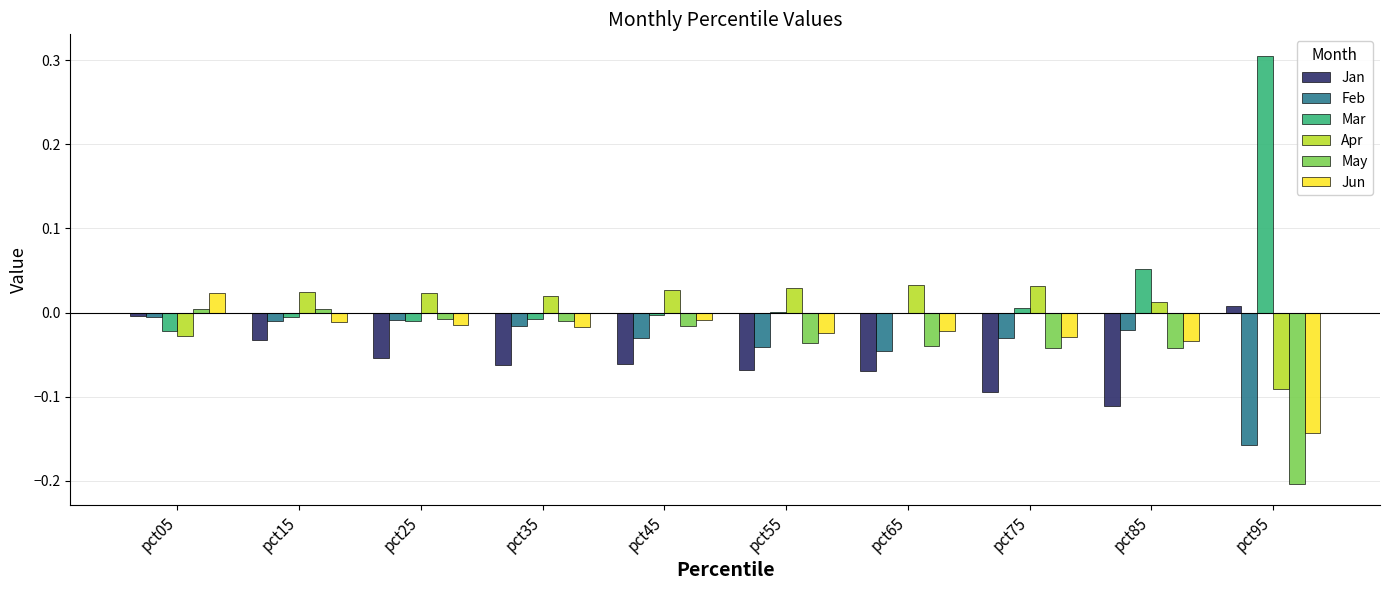

Between pct45 and pct75, which series saw the biggest shift?

Jan